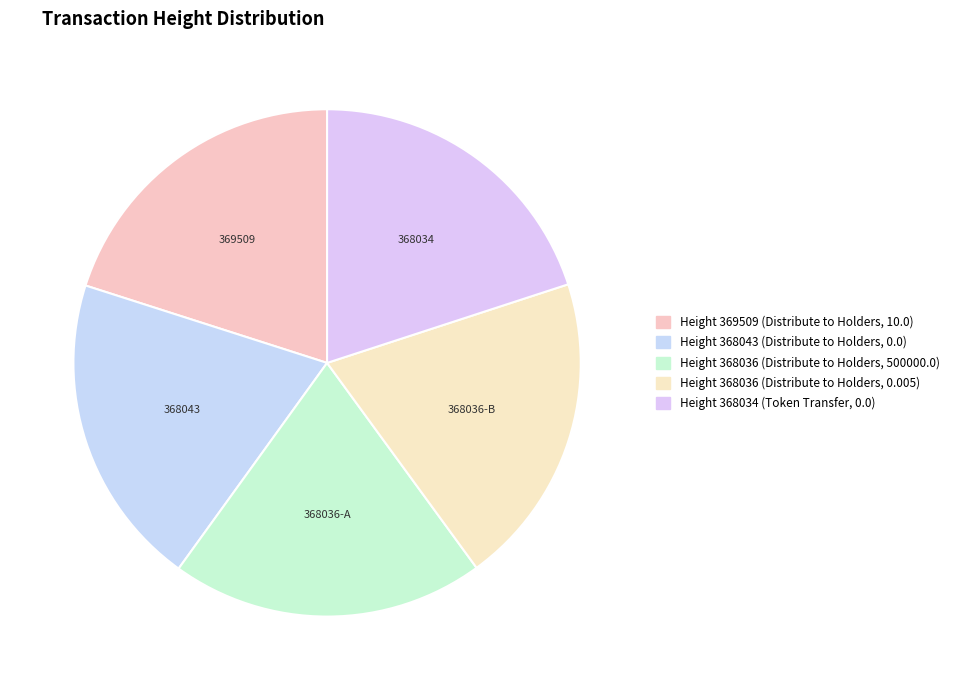

Is it true that Height 368034 (Token Transfer, 0.0) is 25% of the pie?

False